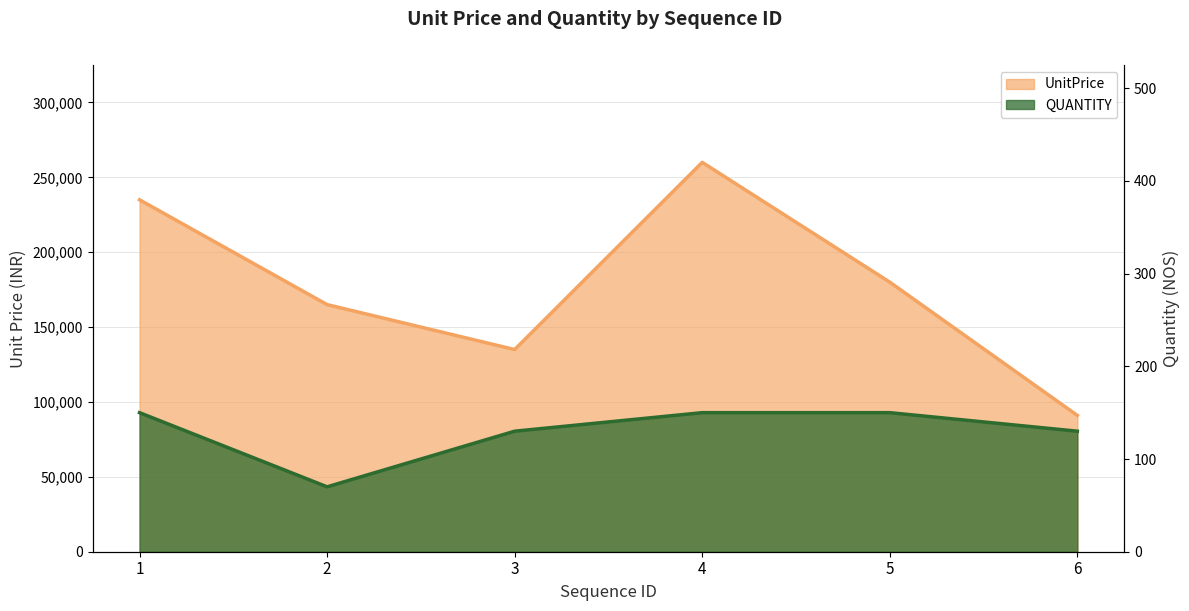

Where is the first local minimum for UnitPrice?

3